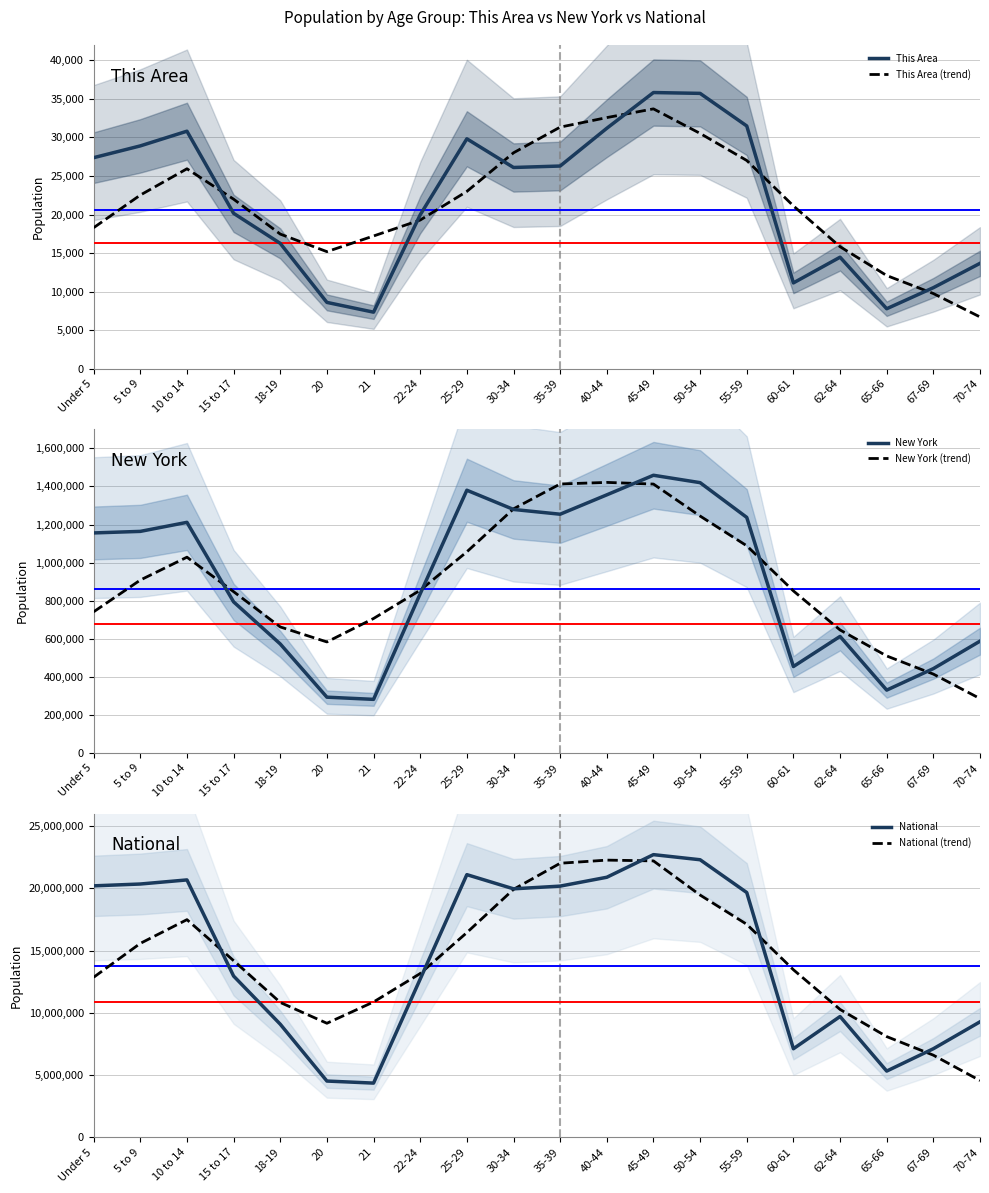

What is the approximate value of This Area (trend) at 35-39?

31342.1